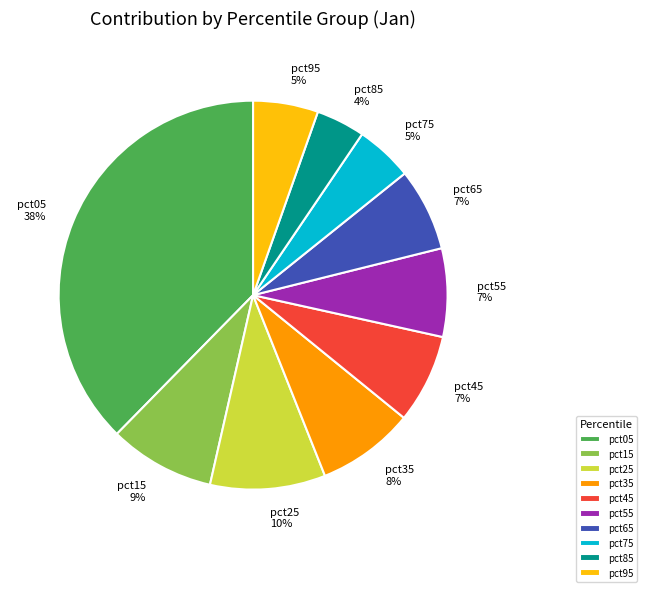

To the nearest percent, what is the combined percentage of pct15 and pct45?

16%